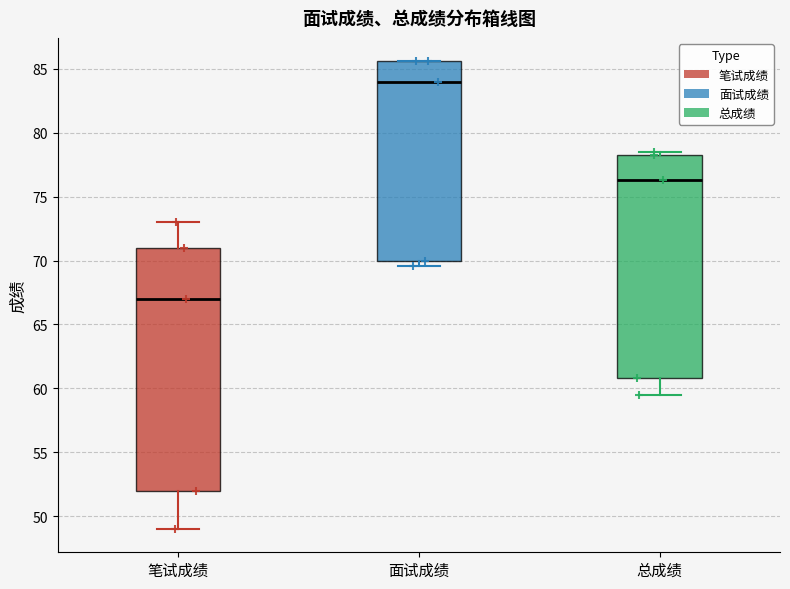

Which box's median line is the lowest?

笔试成绩